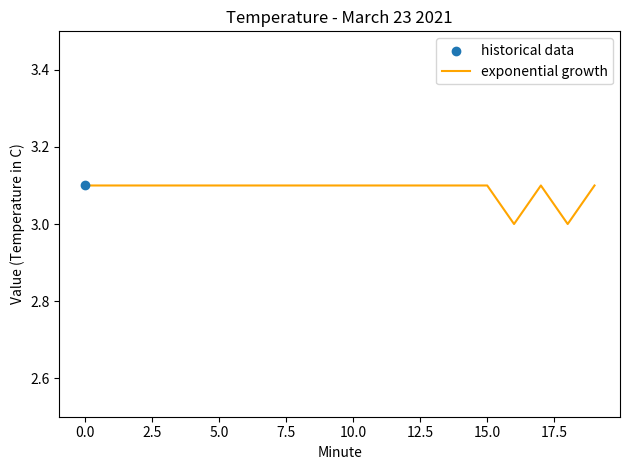

What is the greatest value displayed?

3.1